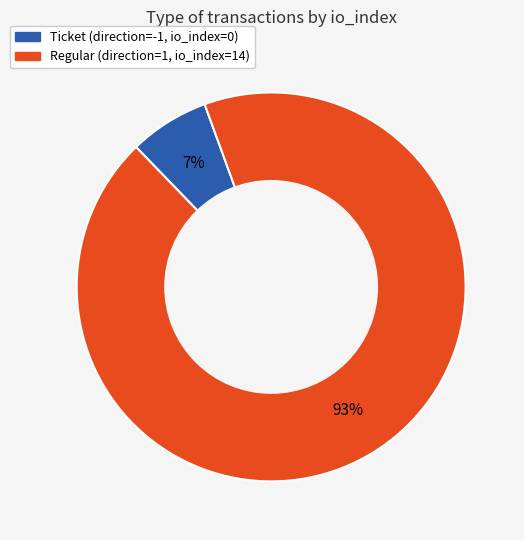

To the nearest percent, what is the average slice percentage?

50%